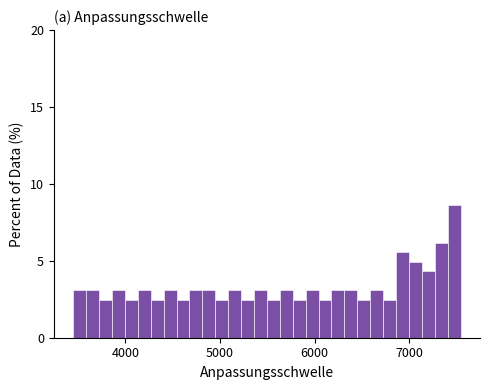

Around what value on the x-axis is the tallest bar? Give the approximate position of its centre, as read against the axis.

7500